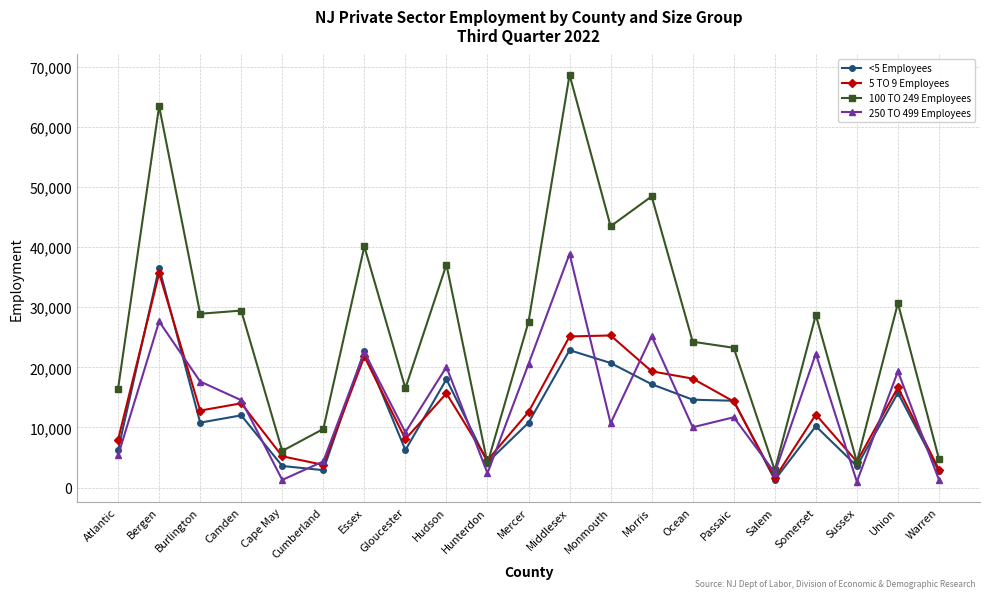

What is the label of the 9th point from the right?

Monmouth